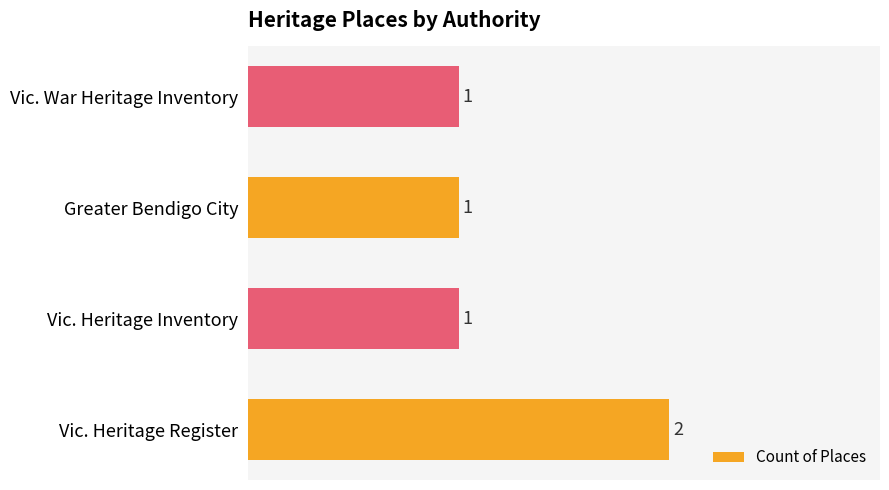

What is the average value?

1